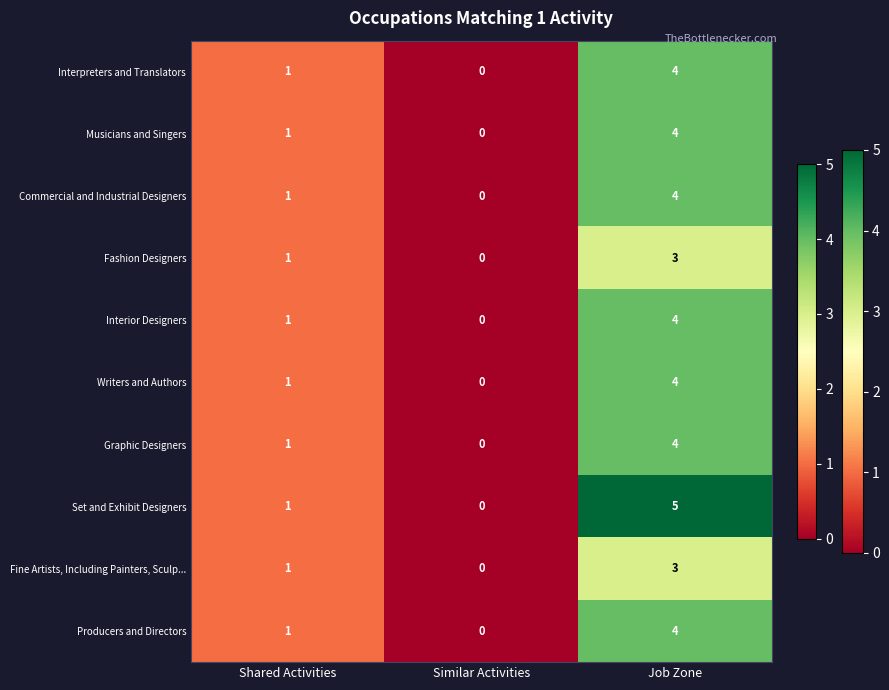

At which label does Writers and Authors reach its peak?

Job Zone